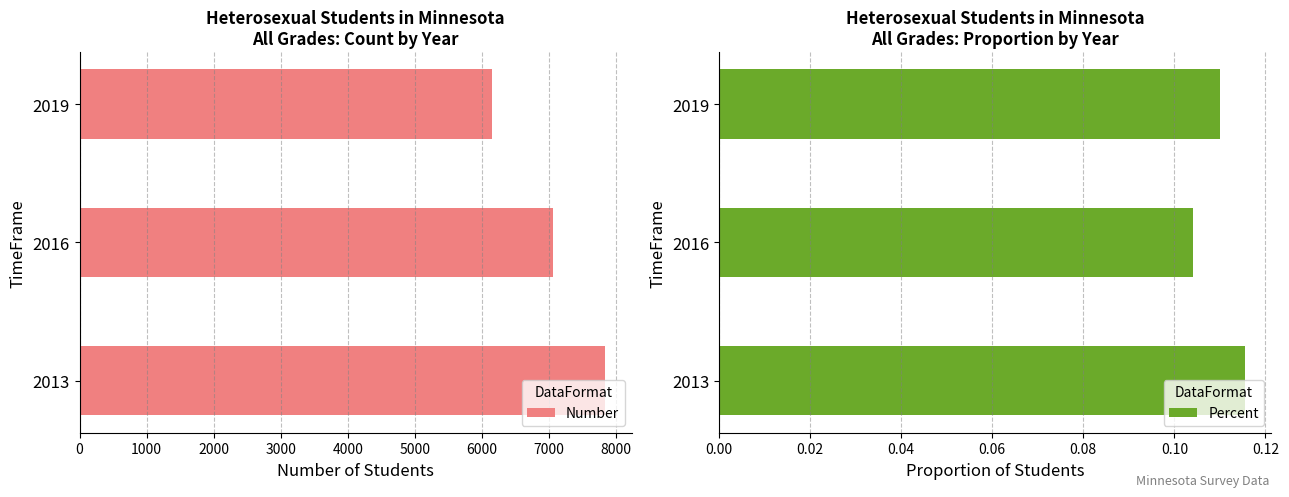

Rank the series by their average value, from highest to lowest.

Number, Percent